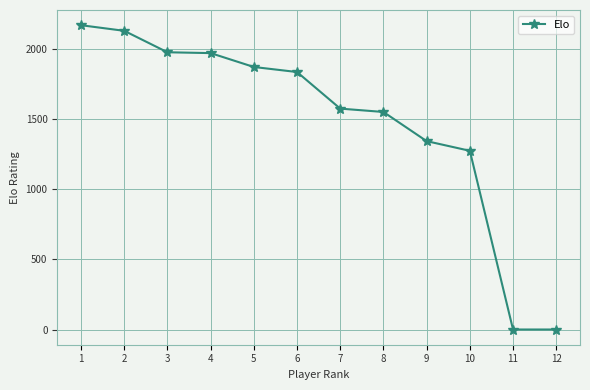

How many data points are less than 1837?

6